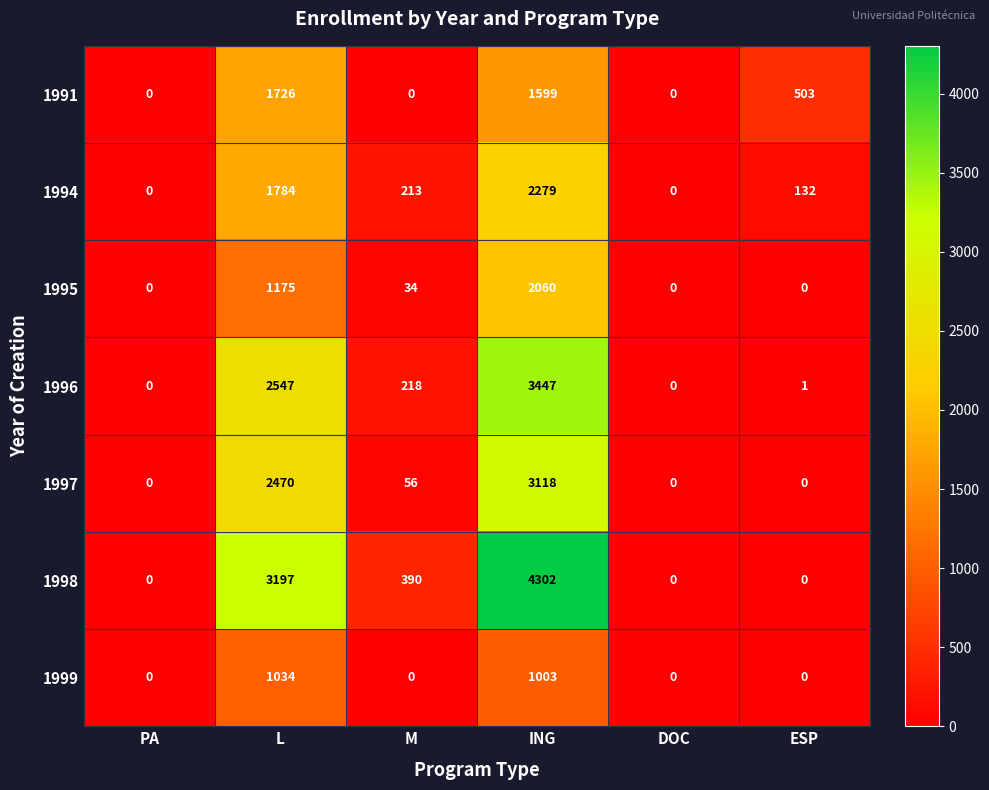

At which label does 1994 first exceed 213?

L